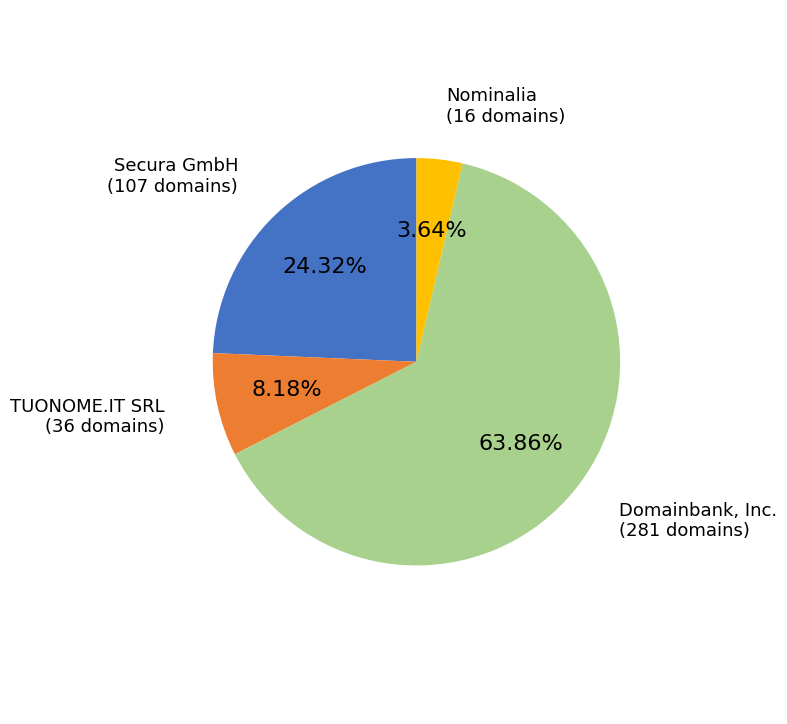

Does any single category account for the majority?

Yes